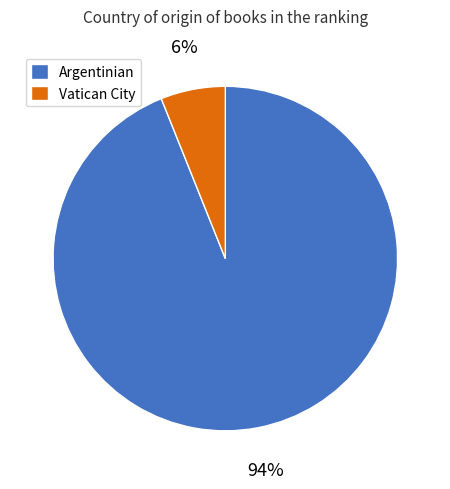

Count the number of slices in the pie.

2